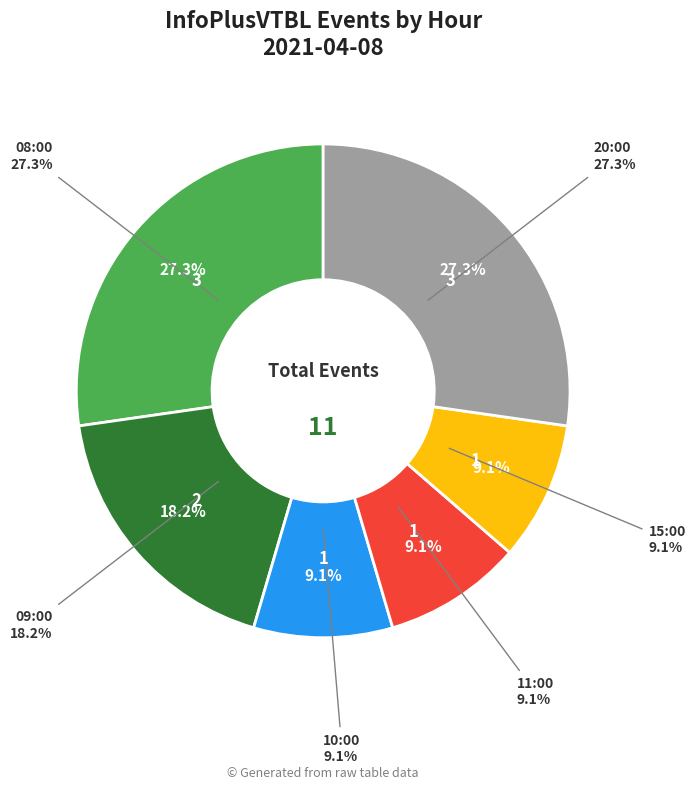

How many segments does this pie chart have?

6